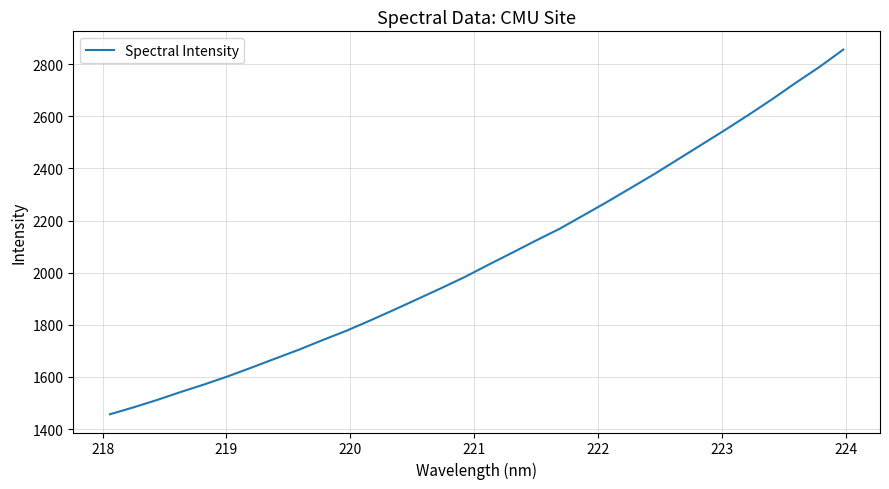

What is the difference between the maximum and minimum values?

1399.7